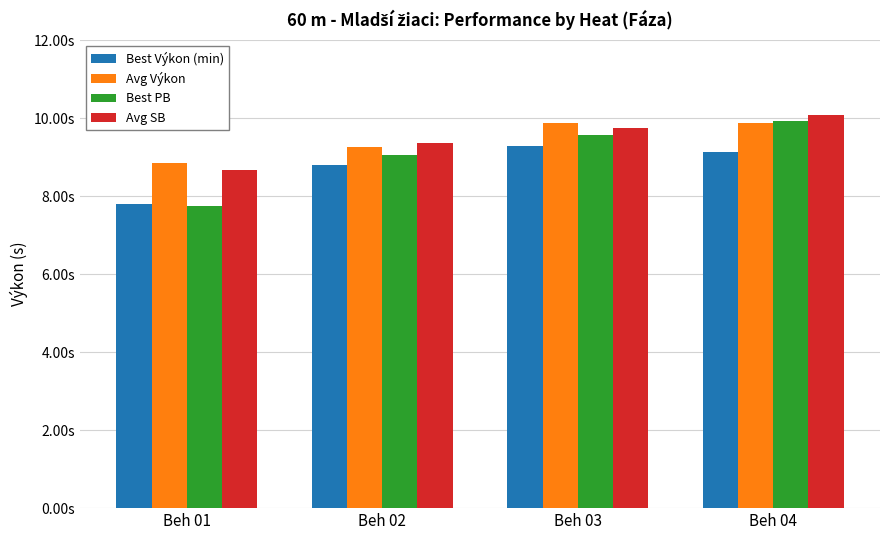

Are the bars grouped side by side (vs. stacked)?

Yes